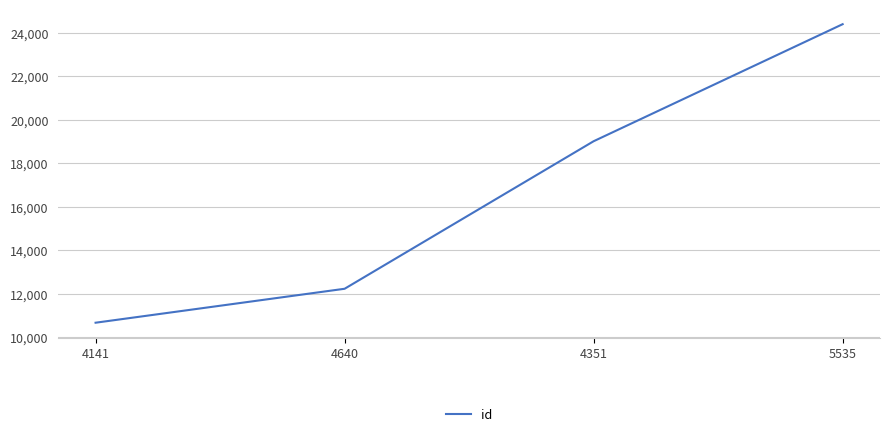

The chart shows a value of 16605 at 4640. True or false?

False